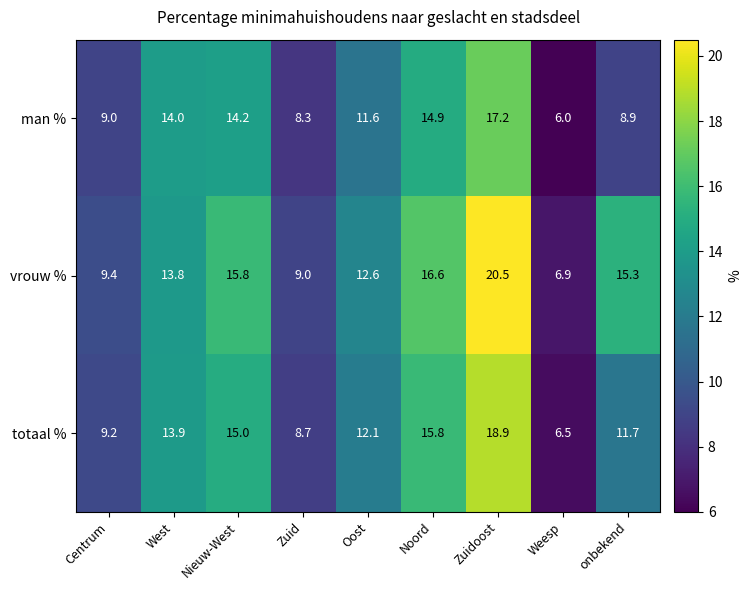

How many data points does each series have?

9